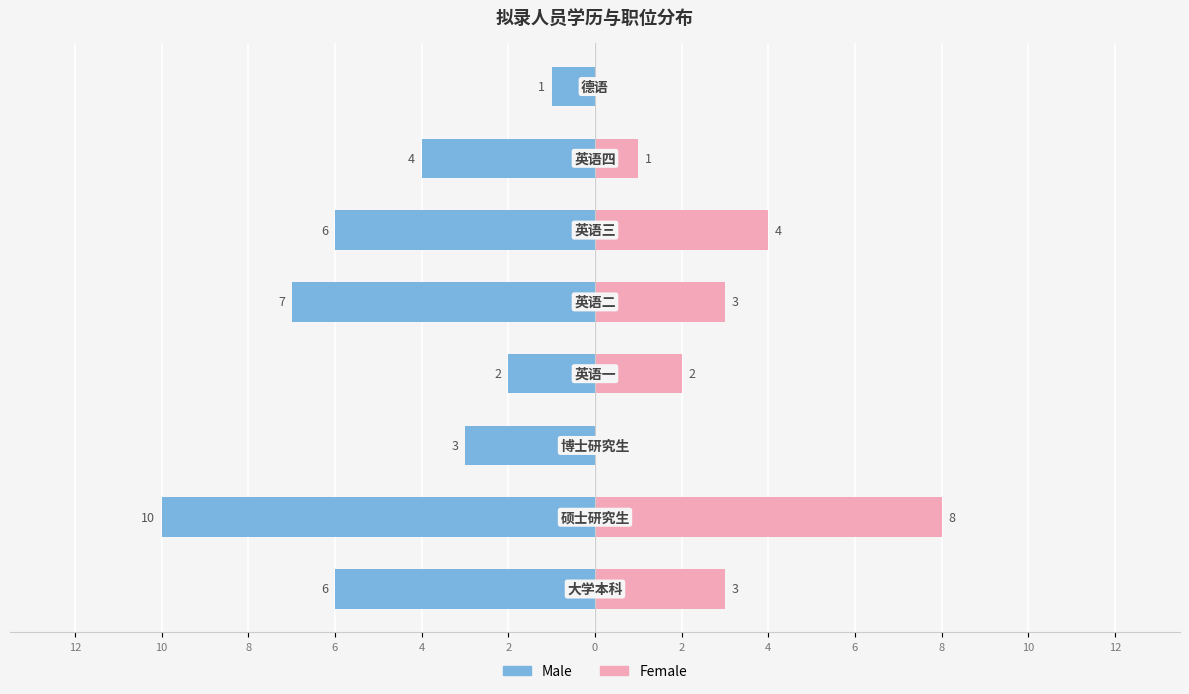

Which series changed the most between 12 and 4?

Male